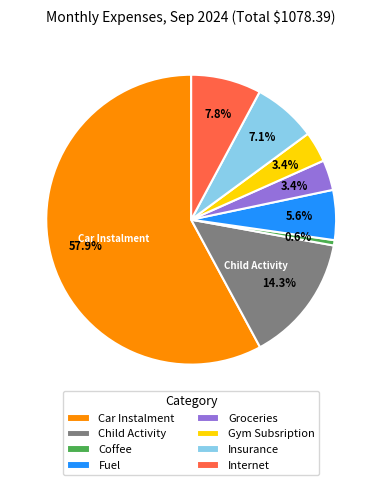

The Groceries slice represents 3% of the pie. True or false?

True